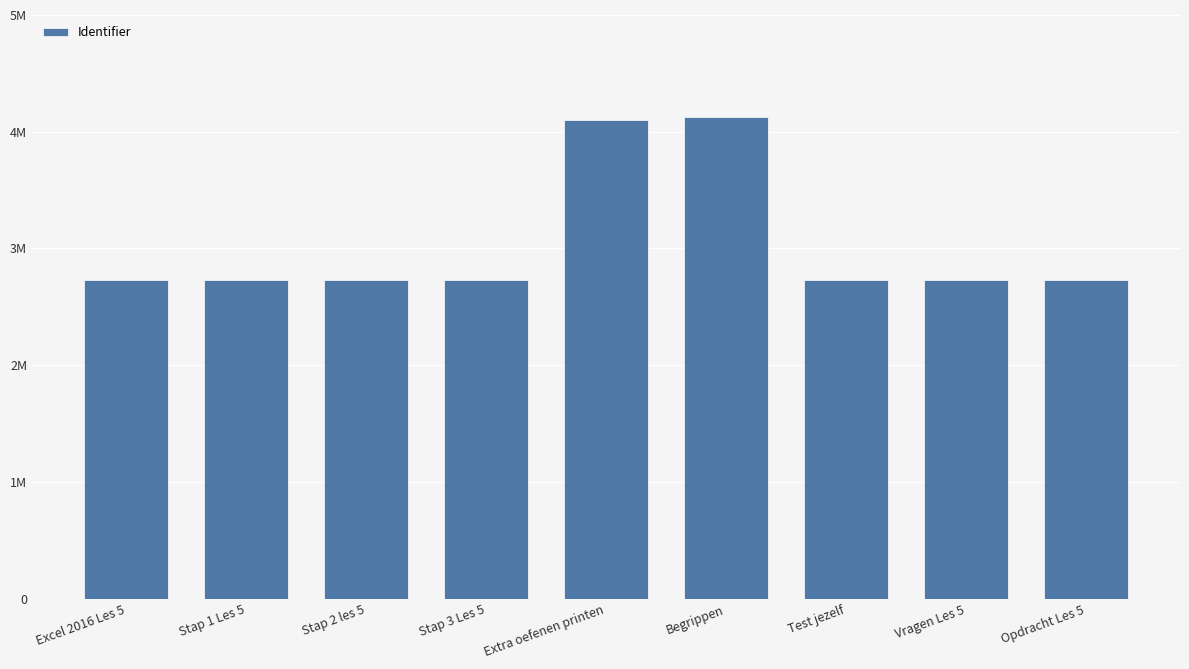

List the labels in order of value, largest first.

Begrippen, Extra oefenen printen, Opdracht Les 5, Vragen Les 5, Test jezelf, Stap 3 Les 5, Stap 2 les 5, Stap 1 Les 5, Excel 2016 Les 5